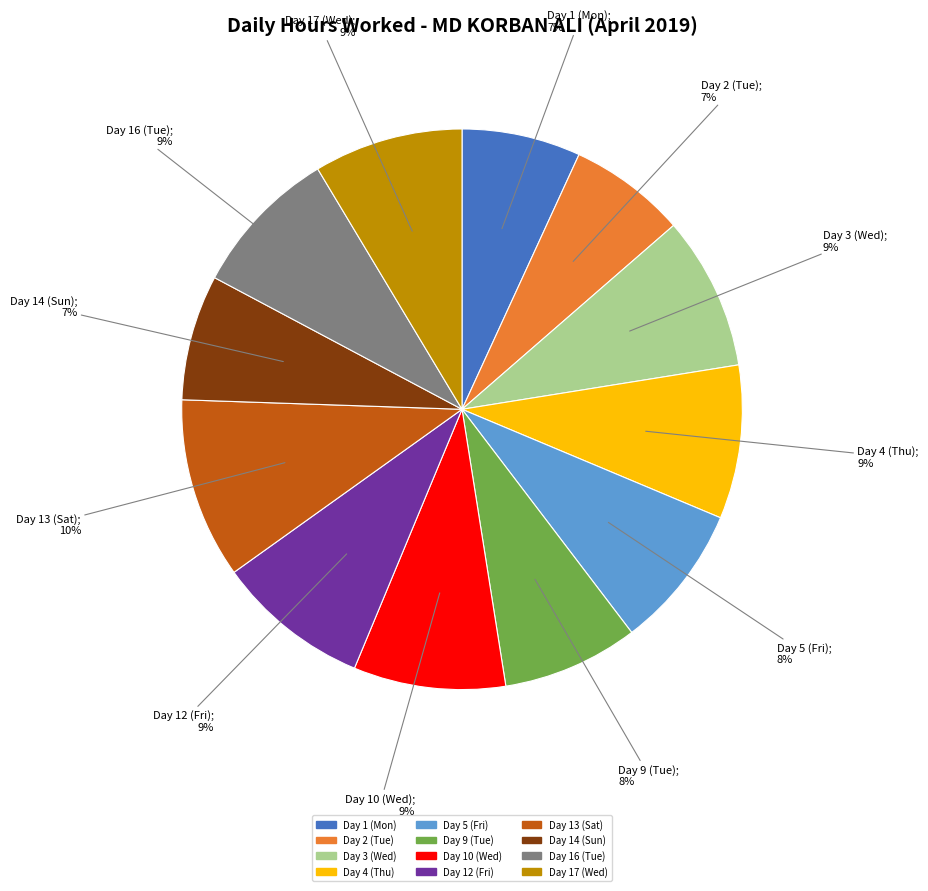

Which has a higher value, Day 12 (Fri) or Day 5 (Fri)?

Day 12 (Fri)